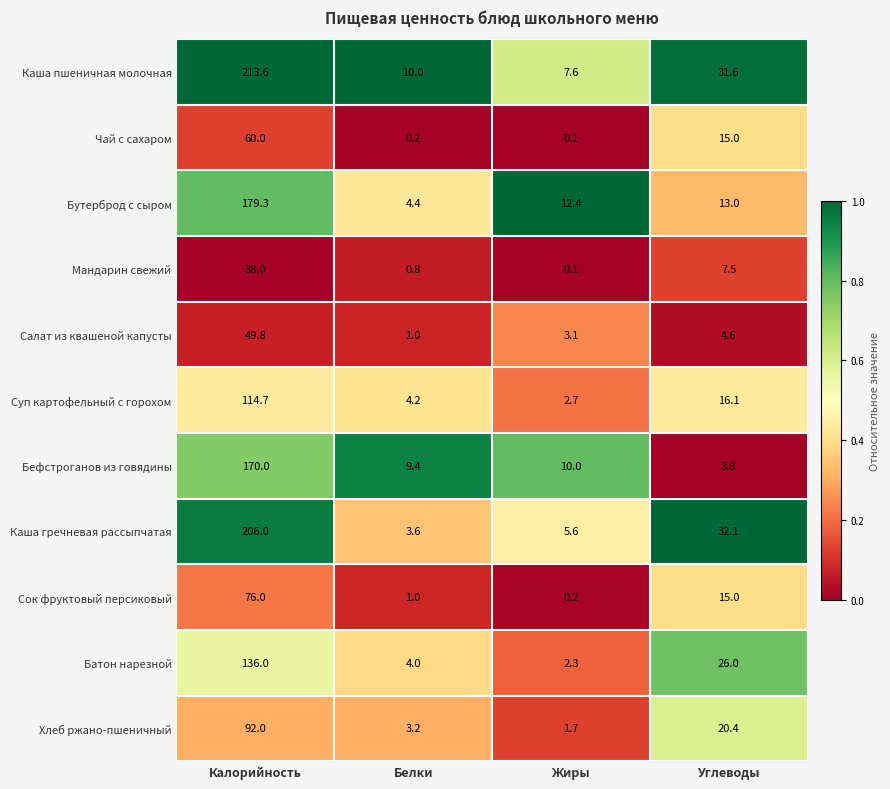

List the labels in order of Каша гречневая рассыпчатая value, smallest first.

Белки, Жиры, Углеводы, Калорийность